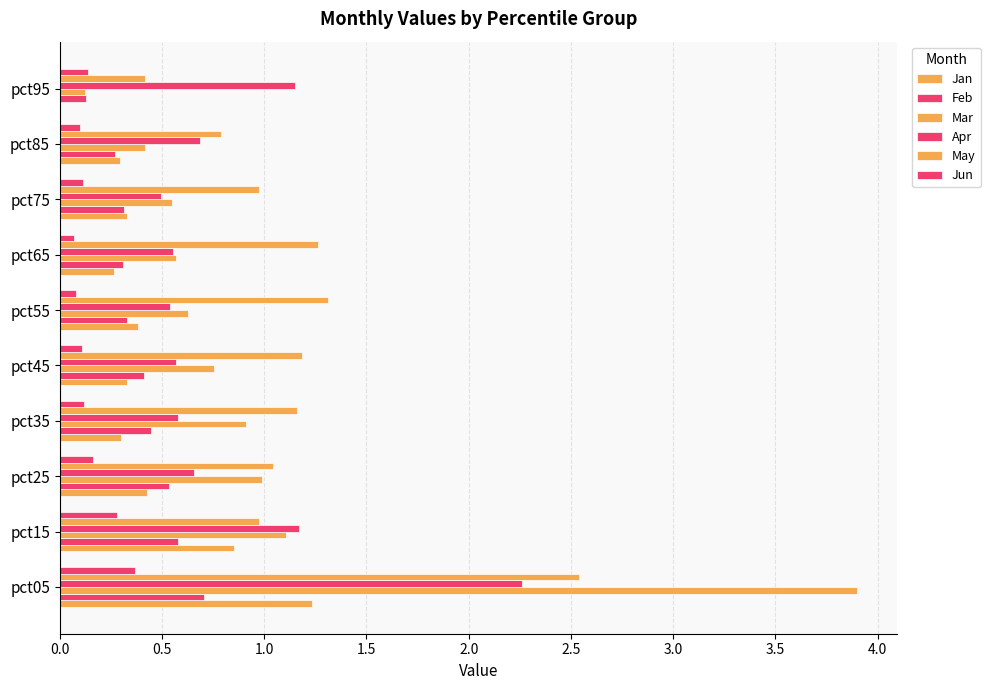

What is the difference between the maximum and minimum values in the May series?

2.1